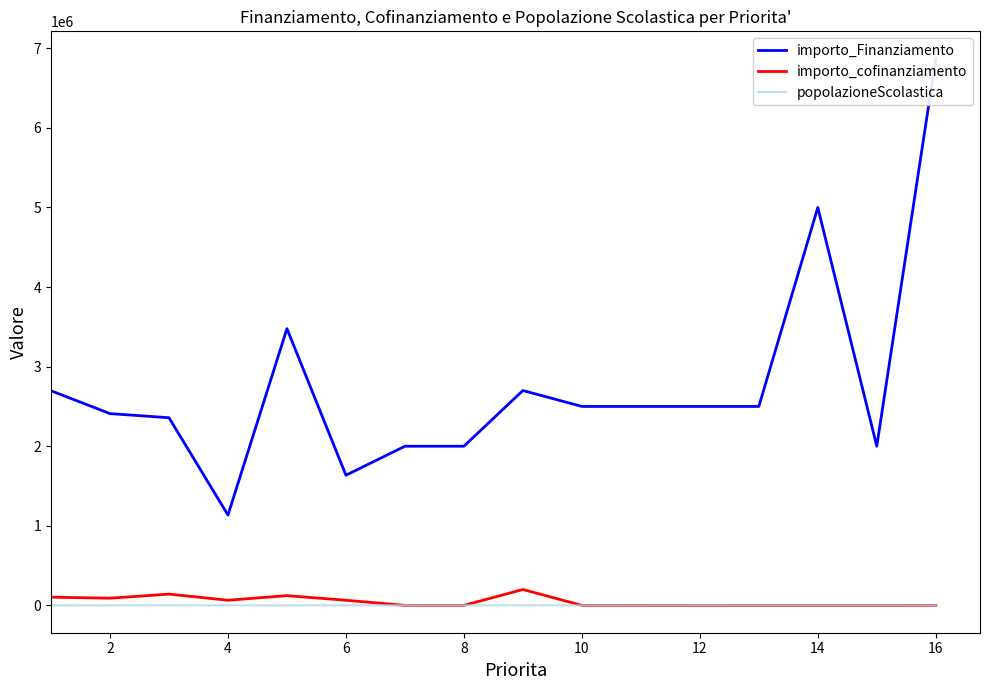

What is the sum of the importo_Finanziamento values at 12 and 14?

4500000